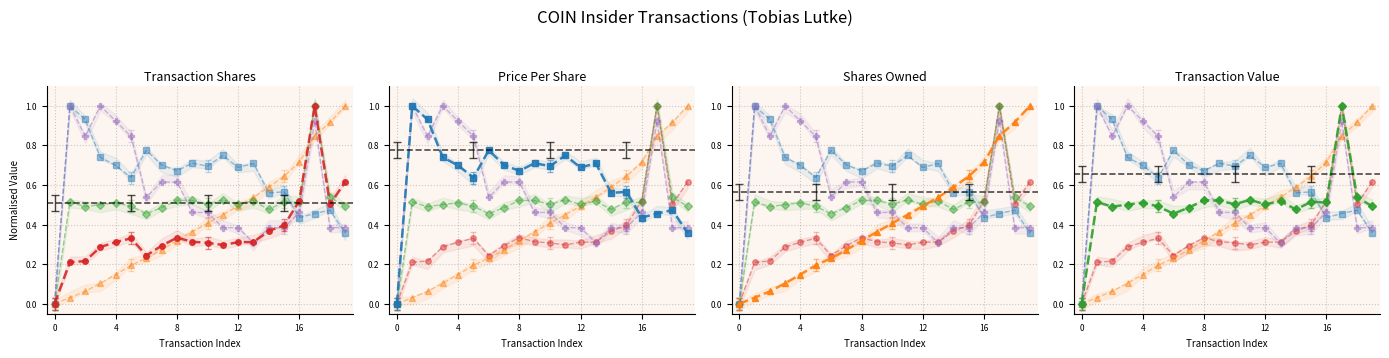

How many interior local peaks does the transactionShares series have?

3